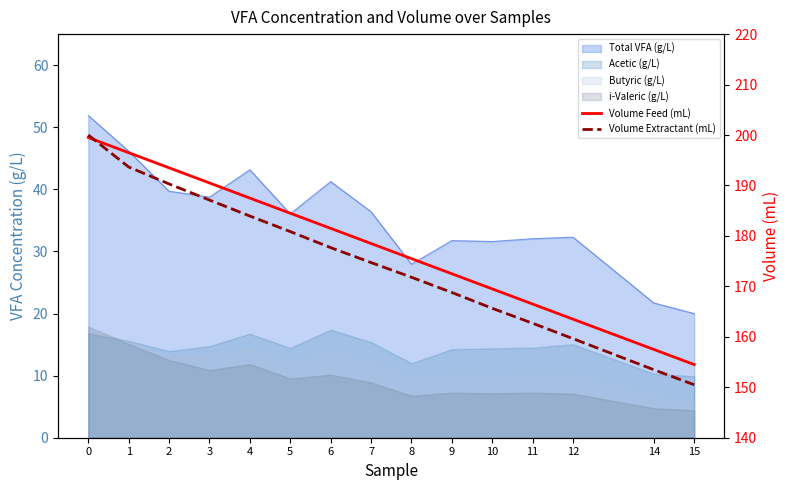

What is the difference between the second highest and second lowest values in the Volume Extractant (mL) series?

40.2